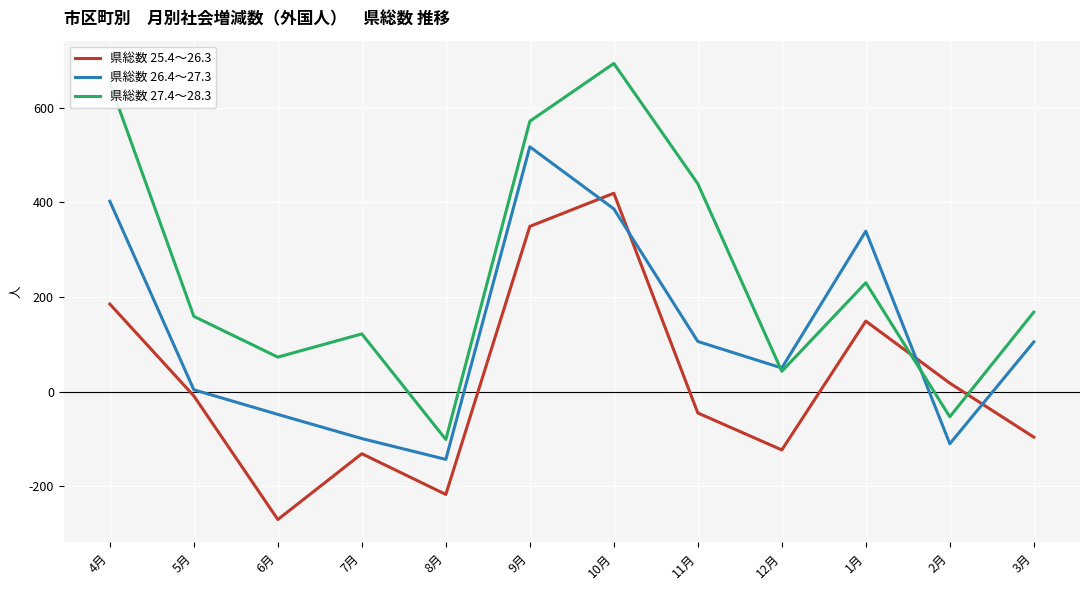

What is the smallest value displayed?

-270